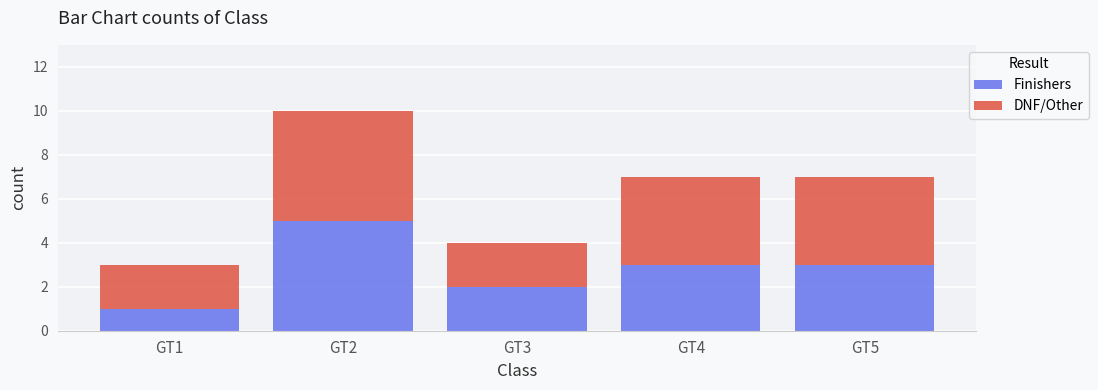

What is the difference between the maximum and minimum values in the Finishers series?

4